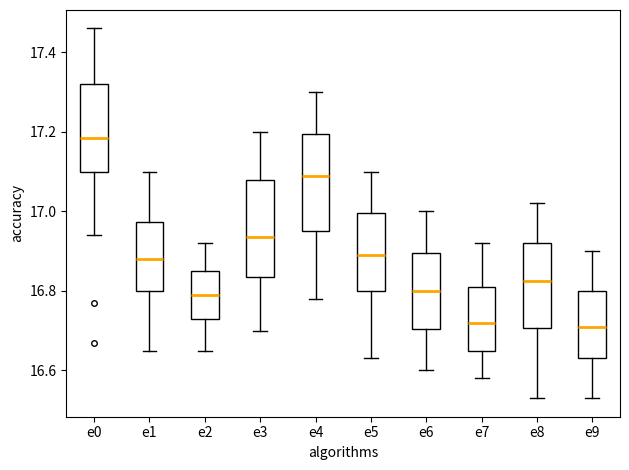

Where is the upper edge of the box for e8 on the y-axis? The values are not printed on the chart, so give them approximately, as read against the axis.

16.92